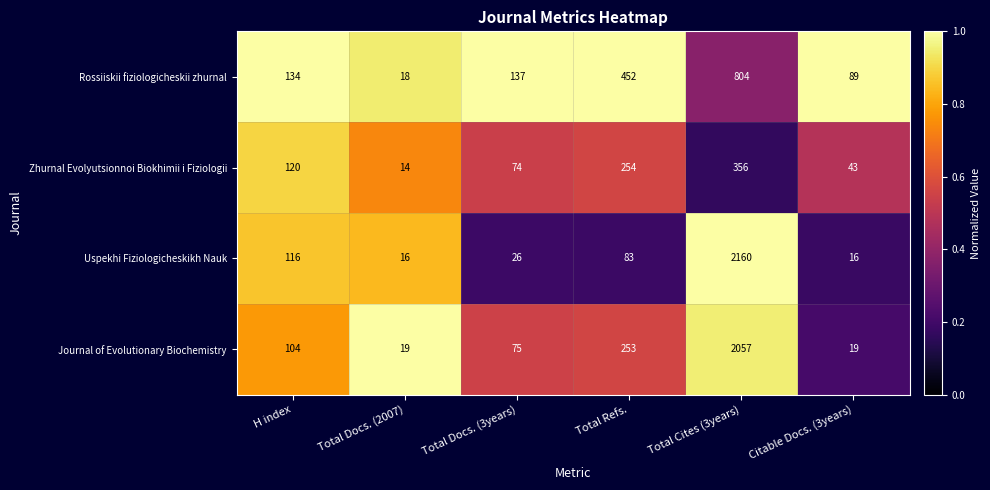

Is it true that Journal of Evolutionary Biochemistry equals 2057 at Total Cites (3years)?

True